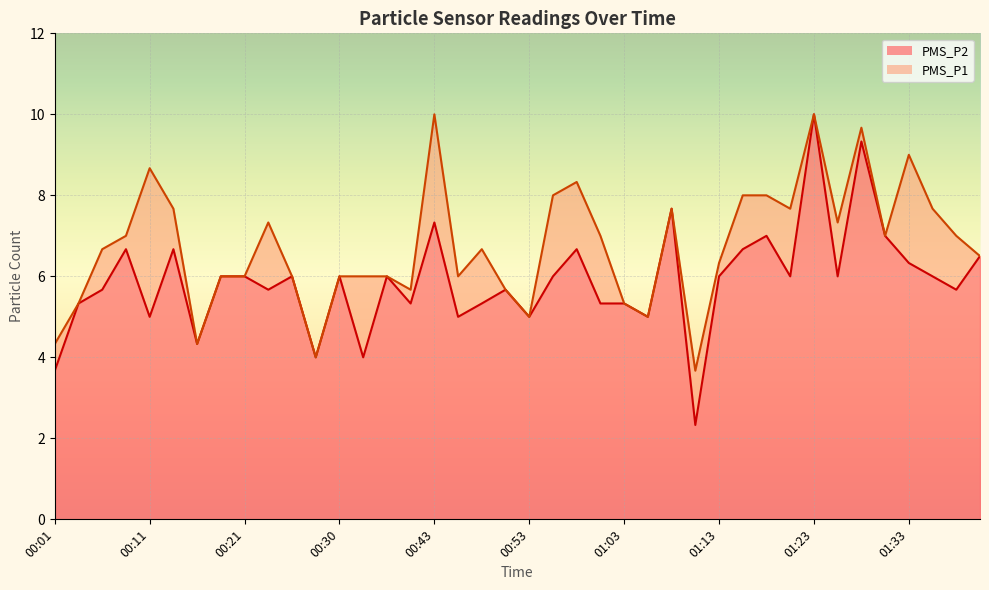

Which series changed the most between 00:26 and 00:48?

PMS_P1